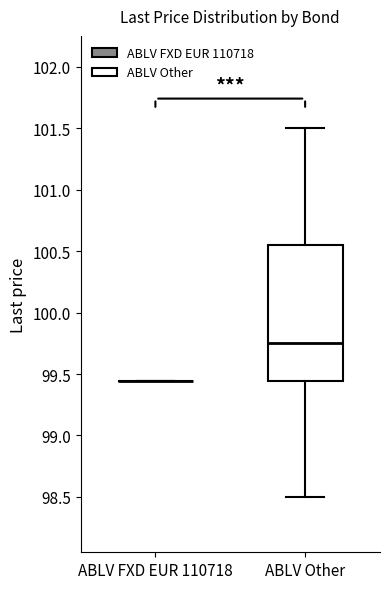

Comparing the boxes themselves (not the whiskers), which one is the tallest?

ABLV Other